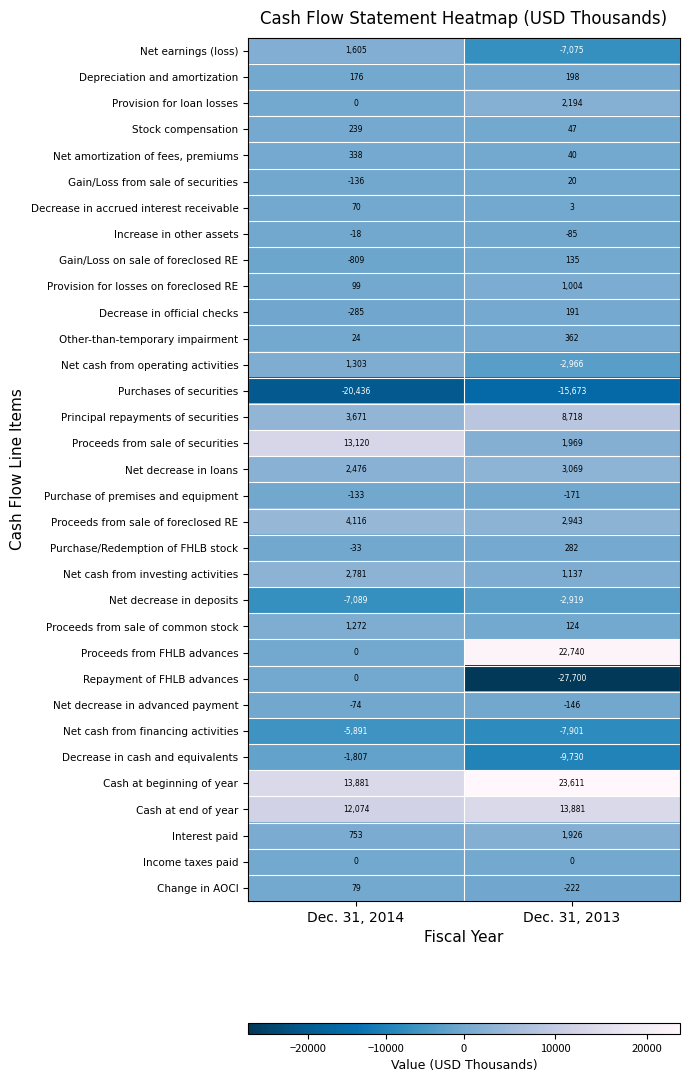

What is the difference between the Change in AOCI values at Dec. 31, 2013 and Dec. 31, 2014?

301